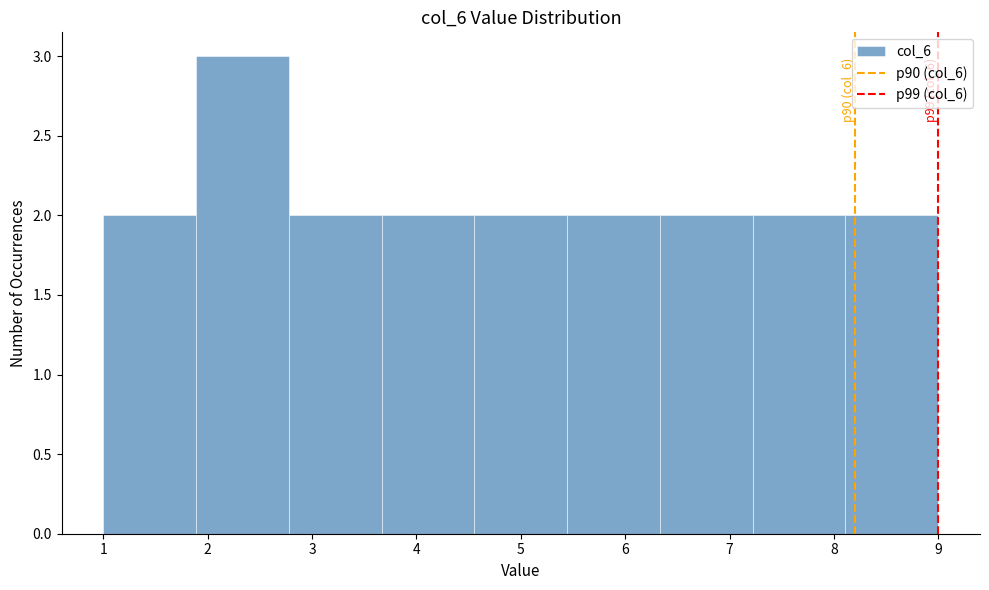

Over which range of the x-axis is the bar tallest?

1.9 to 2.8